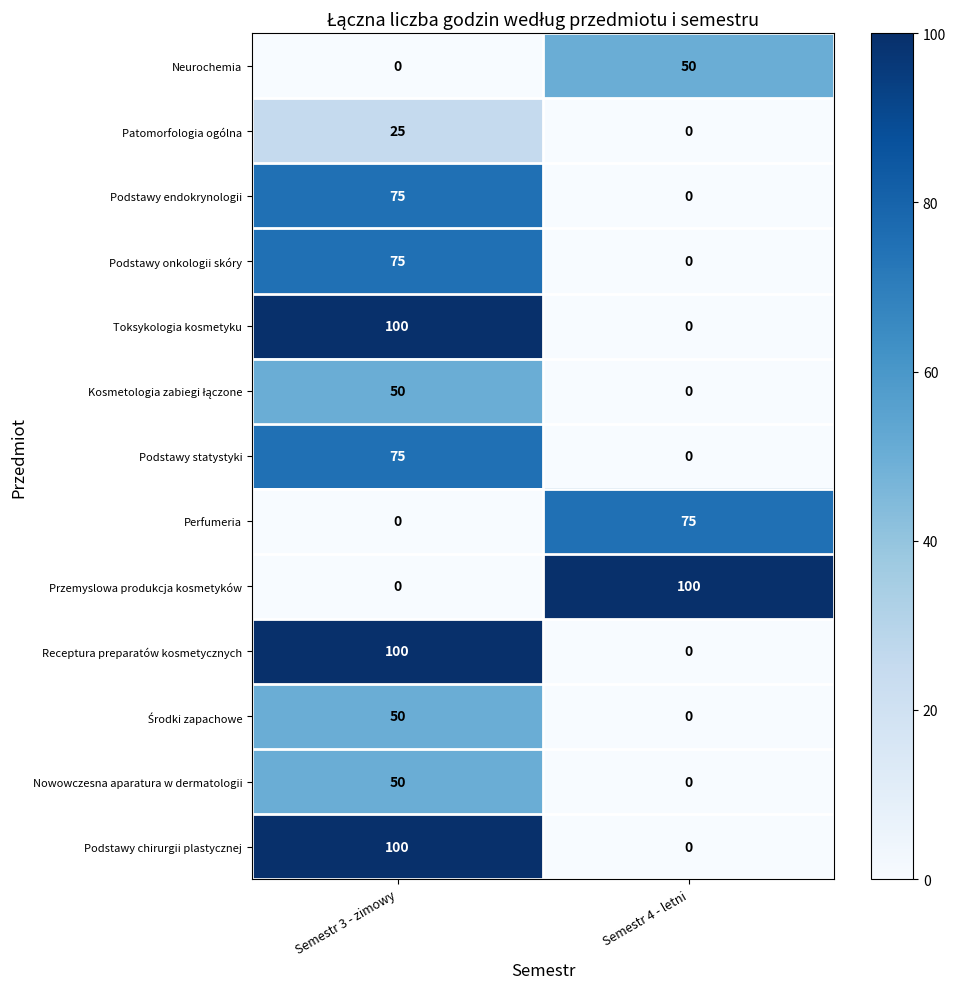

Count the number of categories in the chart.

2